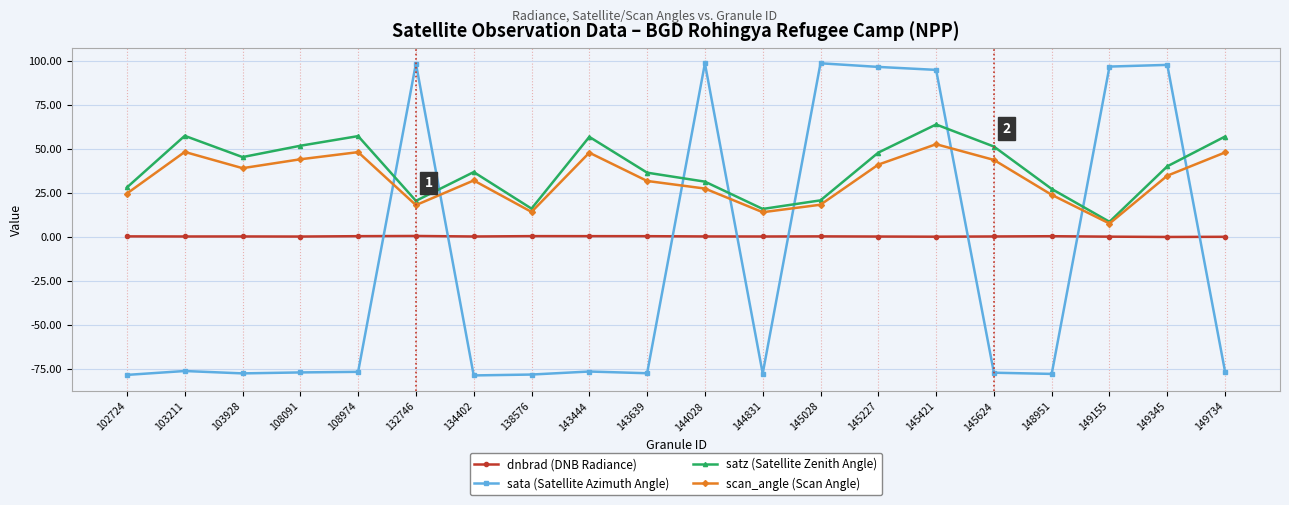

After their last crossing, which series has the higher values: sata (Satellite Azimuth Angle) or dnbrad (DNB Radiance)?

dnbrad (DNB Radiance)